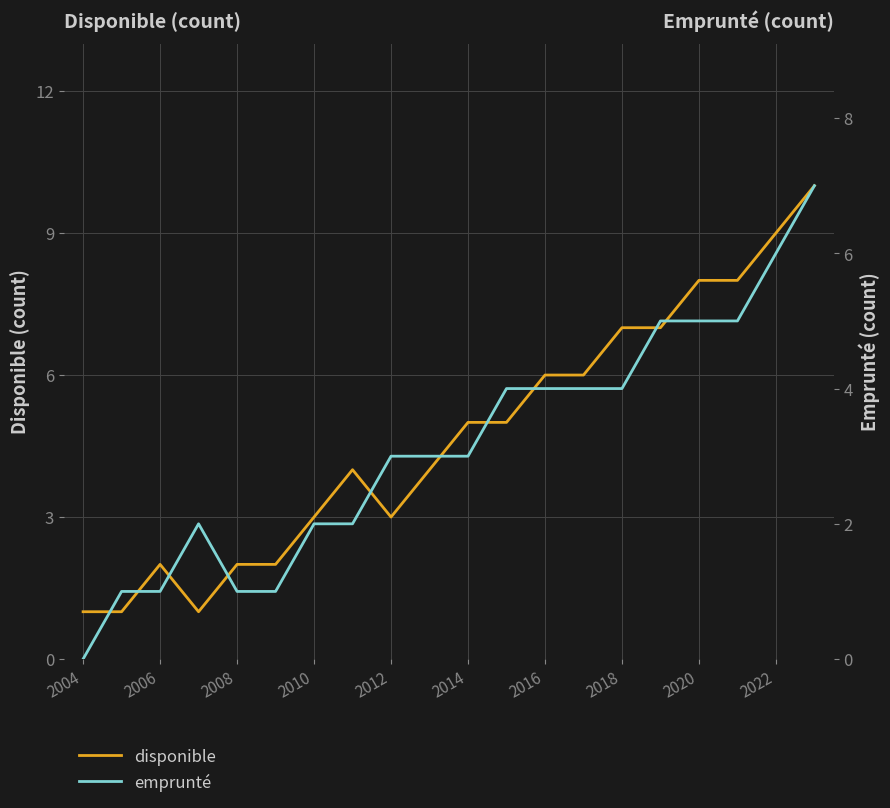

Reading left to right, extract all data points from this chart.

disponible: 1	1	2	1	2	2	3	4	3	4	5	5	6	6	7	7	8	8	9	10
emprunté: 0	1	1	2	1	1	2	2	3	3	3	4	4	4	4	5	5	5	6	7